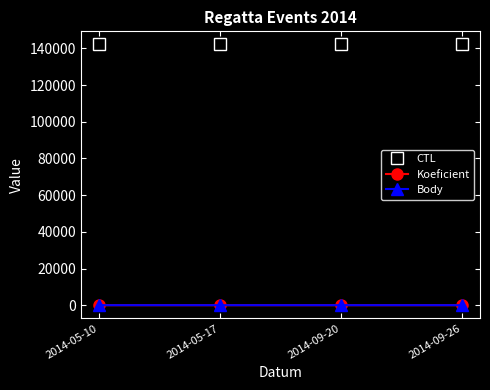

Does the chart have visible grid lines?

No